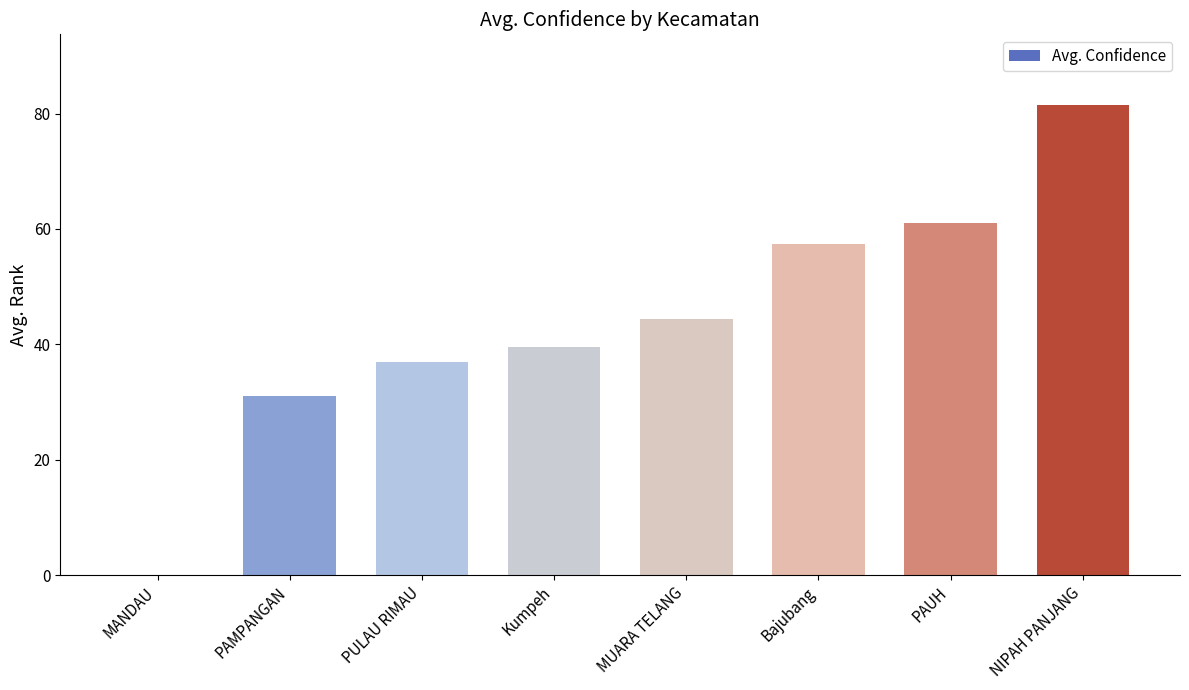

Read the value at PAUH.

61.0